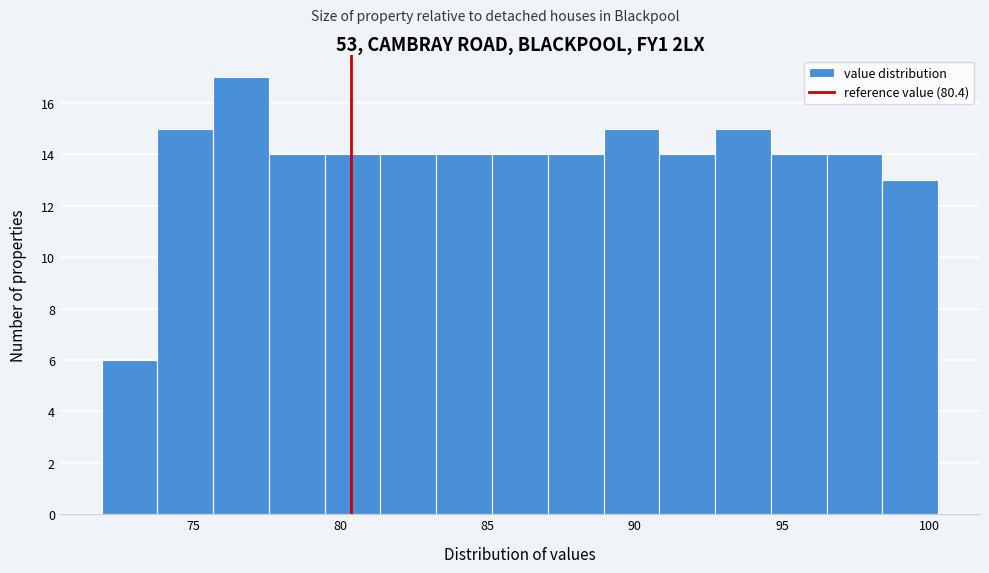

Read against the x-axis, roughly where is the centre of the tallest bar?

76.5